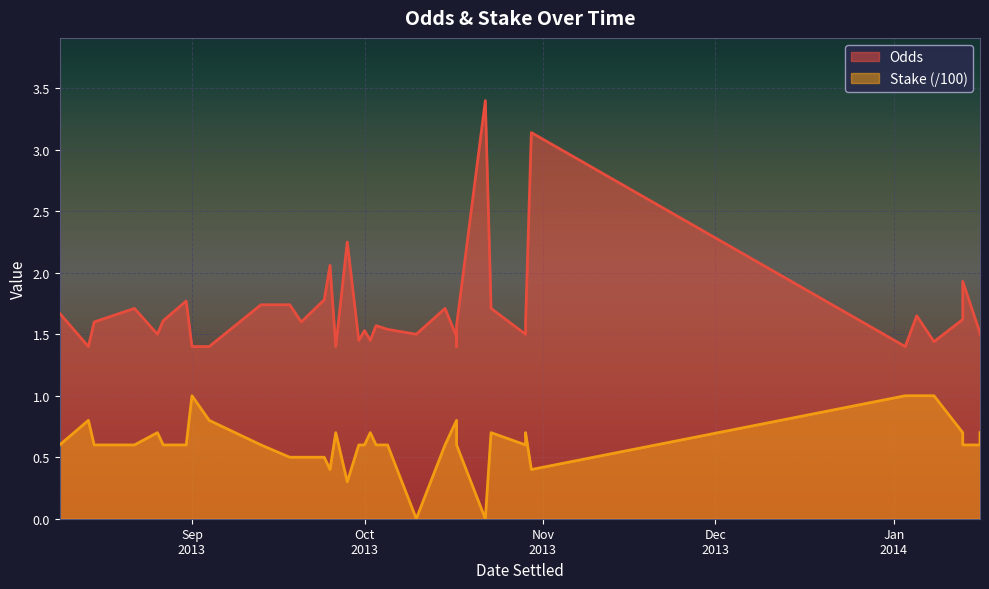

How many interior local valleys does the Stake series have?

5